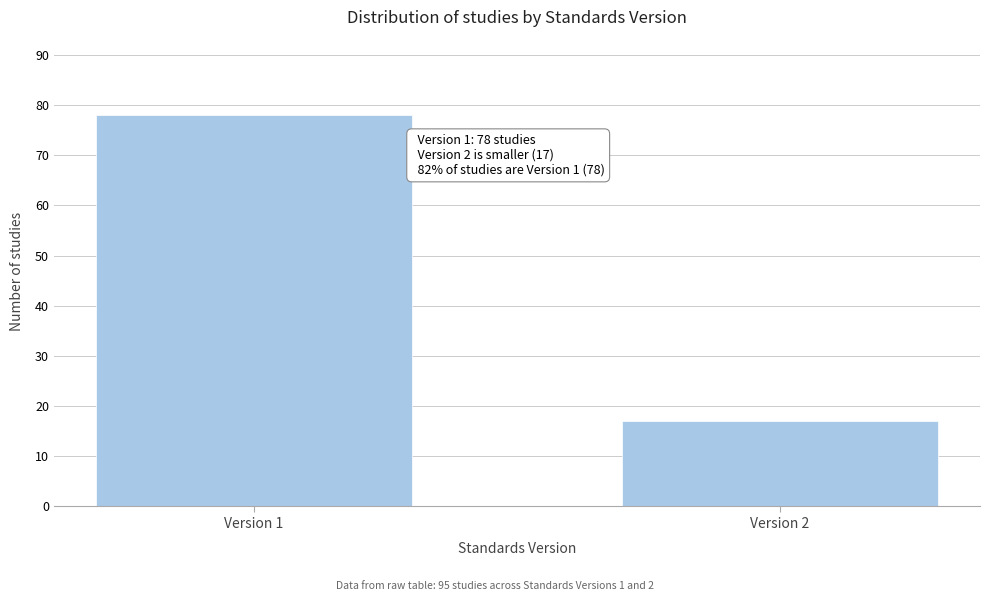

Reading right to left, list all the values displayed in this chart.

17	78